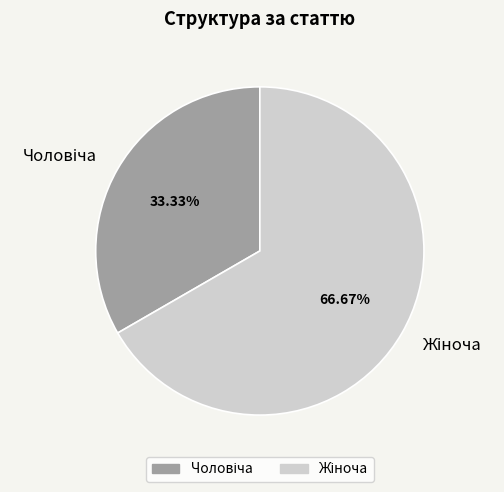

Does any single category account for the majority?

Yes